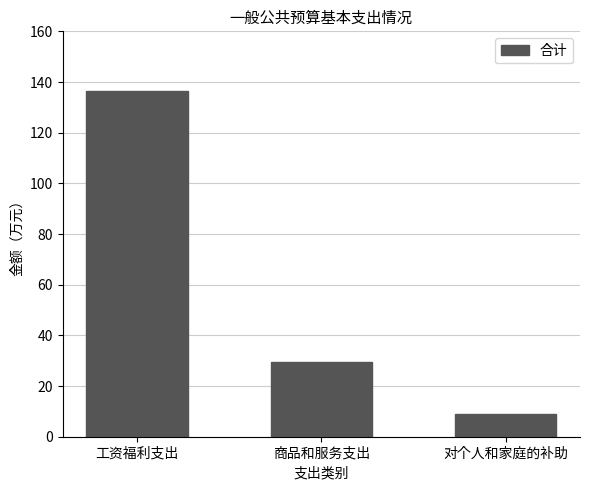

Between 工资福利支出 and 对个人和家庭的补助, which is larger?

工资福利支出